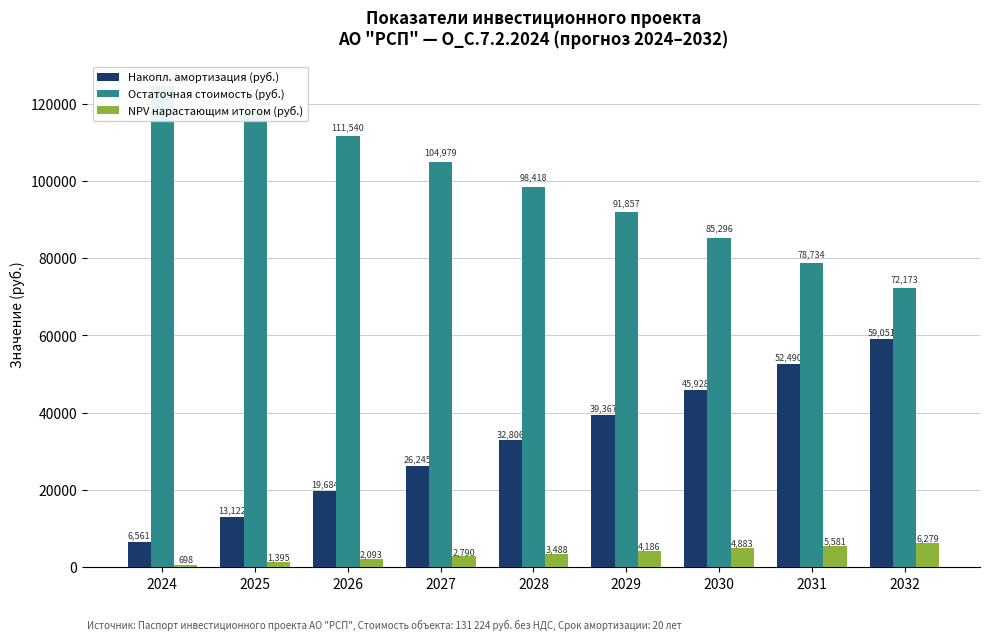

Reading left to right, list all the values displayed in this chart.

Накопл. амортизация (руб.): 6561.0	13122.0	19684.0	26245.0	32806.0	39367.0	45928.0	52490.0	59051.0
Остаточная стоимость (руб.): 124663.0	118102.0	111540.0	104979.0	98418.0	91857.0	85296.0	78734.0	72173.0
NPV нарастающим итогом (руб.): 697.6	1395.2	2092.9	2790.5	3488.1	4185.7	4883.4	5581.0	6278.6